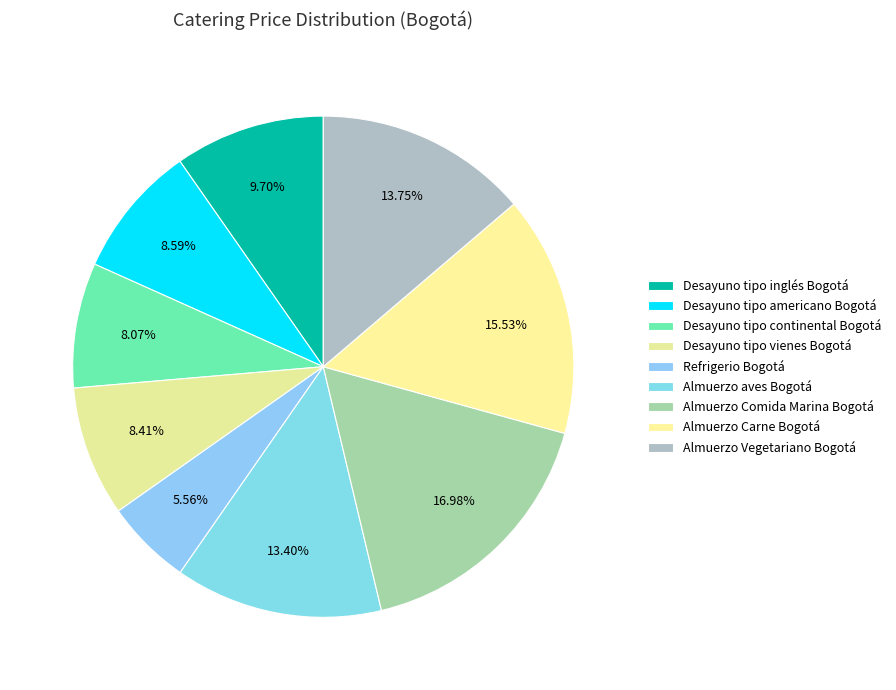

To the nearest percent, what percentage of the pie is Desayuno tipo inglés Bogotá?

10%